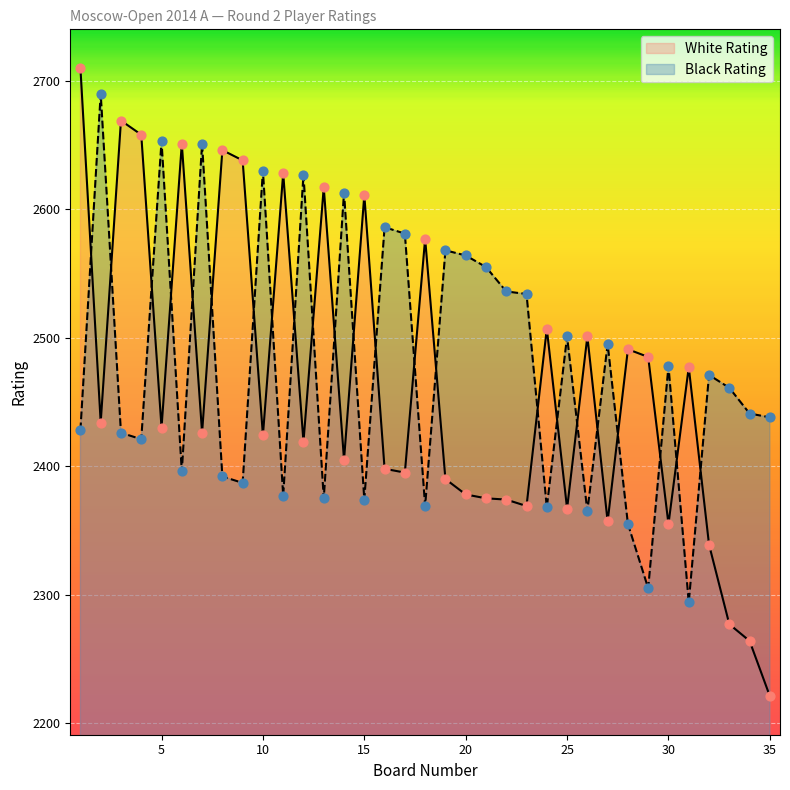

Which series contains the lowest Y value?

White Rating